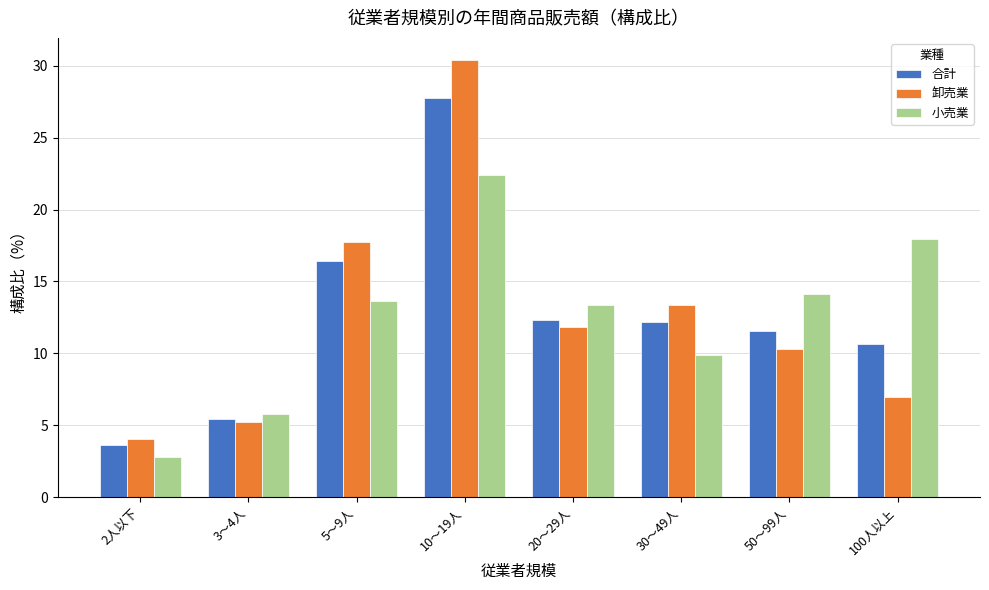

List the series in order of their peak value, highest first.

卸売業, 合計, 小売業